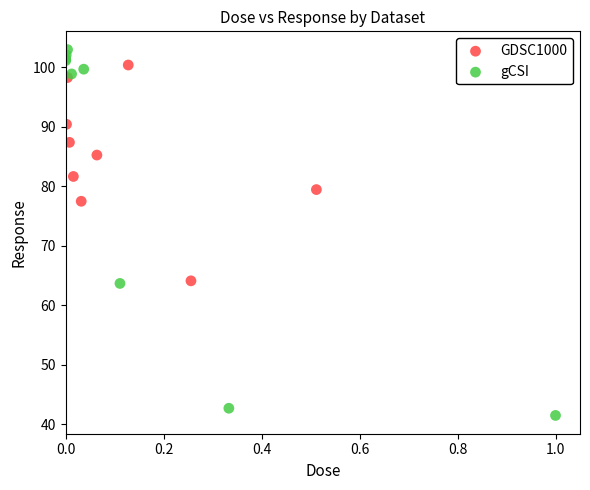

Which series reaches the minimum Y coordinate?

gCSI